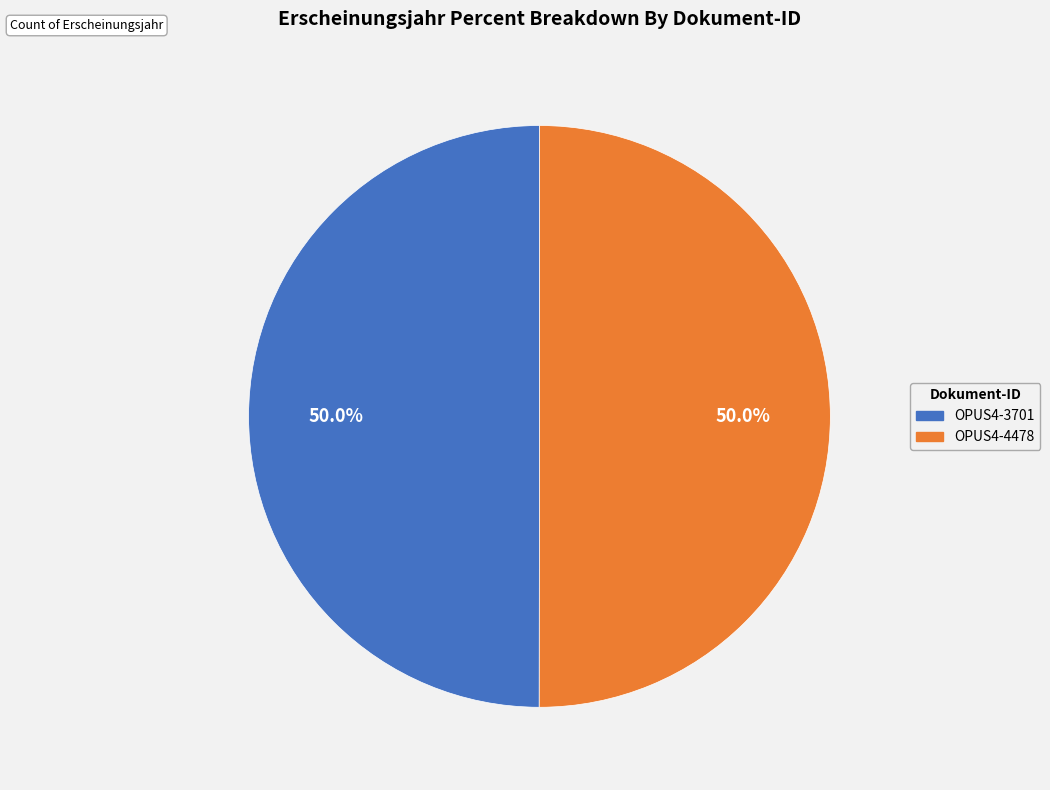

Approximately how many times larger is the value at OPUS4-4478 compared to OPUS4-3701?

1.0